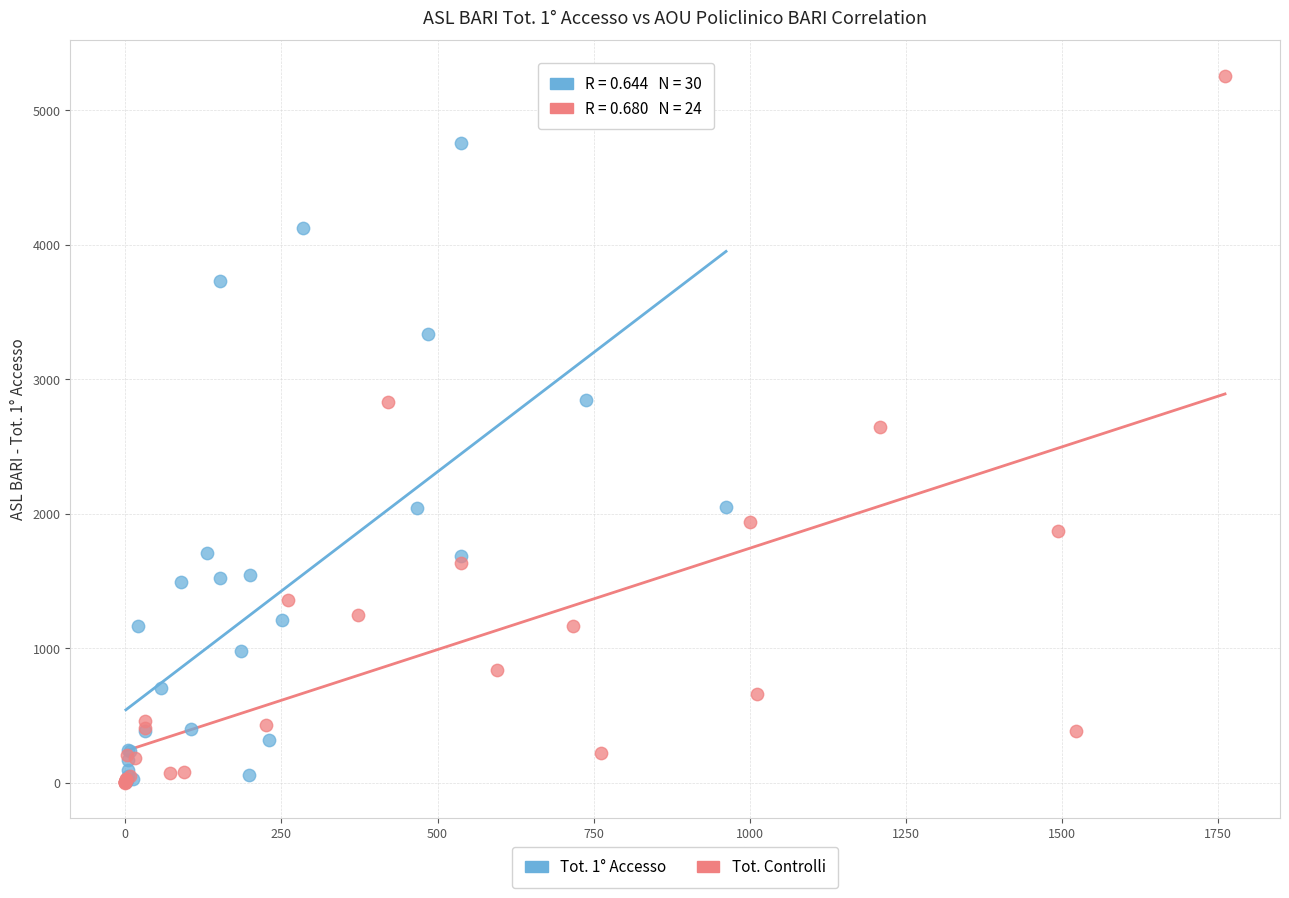

Which series reaches the maximum Y coordinate?

Tot. Controlli